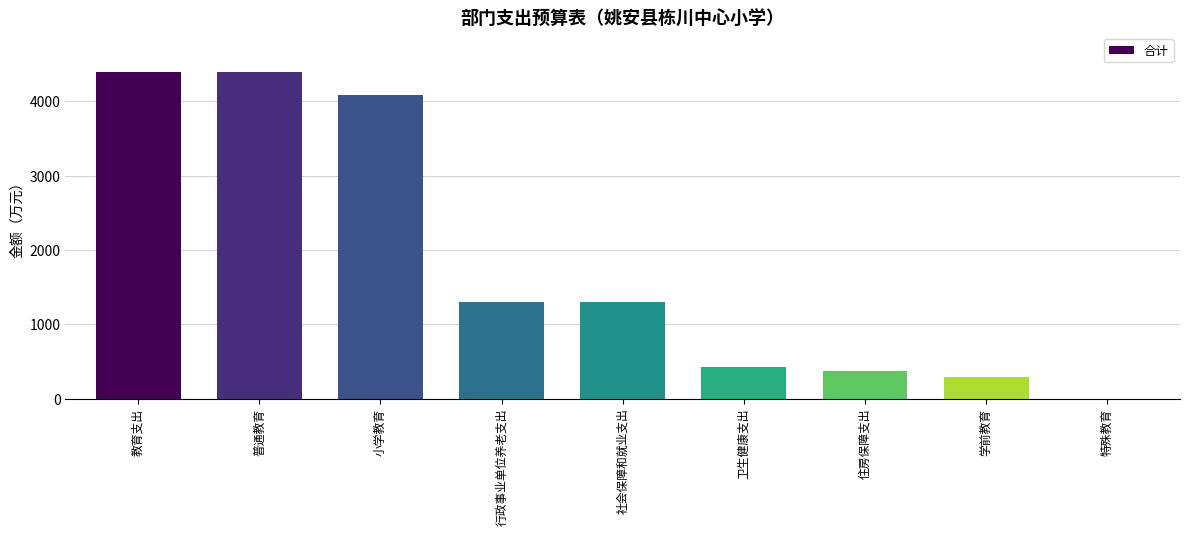

What is the sum of the values at 教育支出 and 卫生健康支出?

4817.6